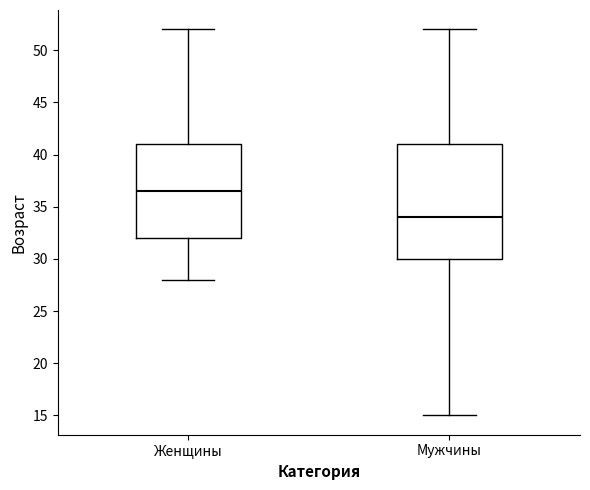

Which box's median line is the highest?

Женщины